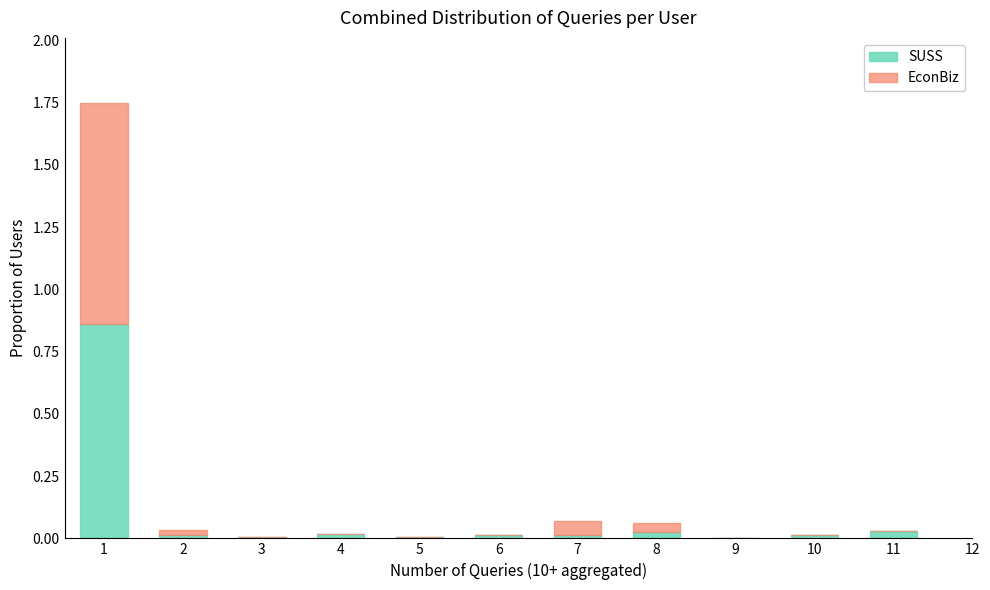

What is the sum of all SUSS values?

1.0